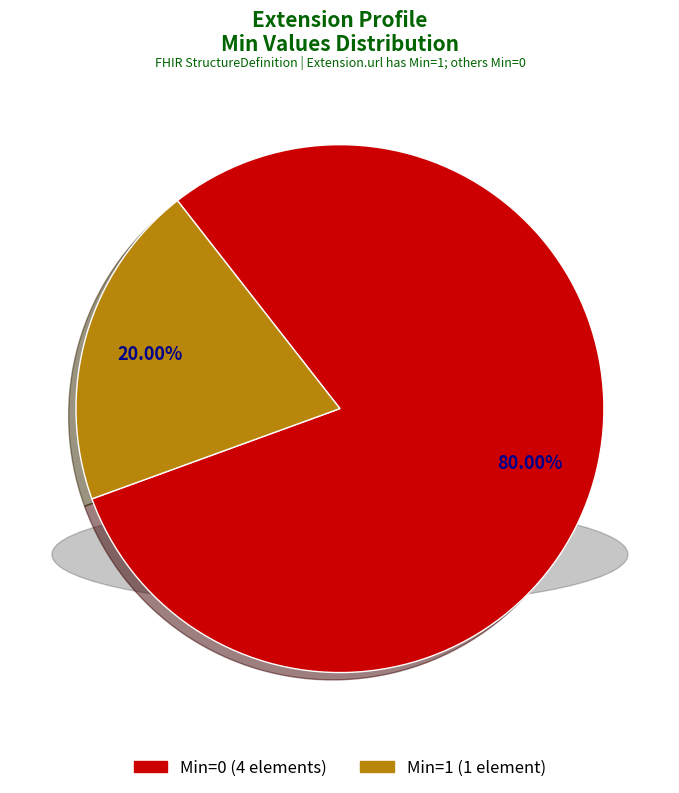

Does any single category account for the majority?

Yes